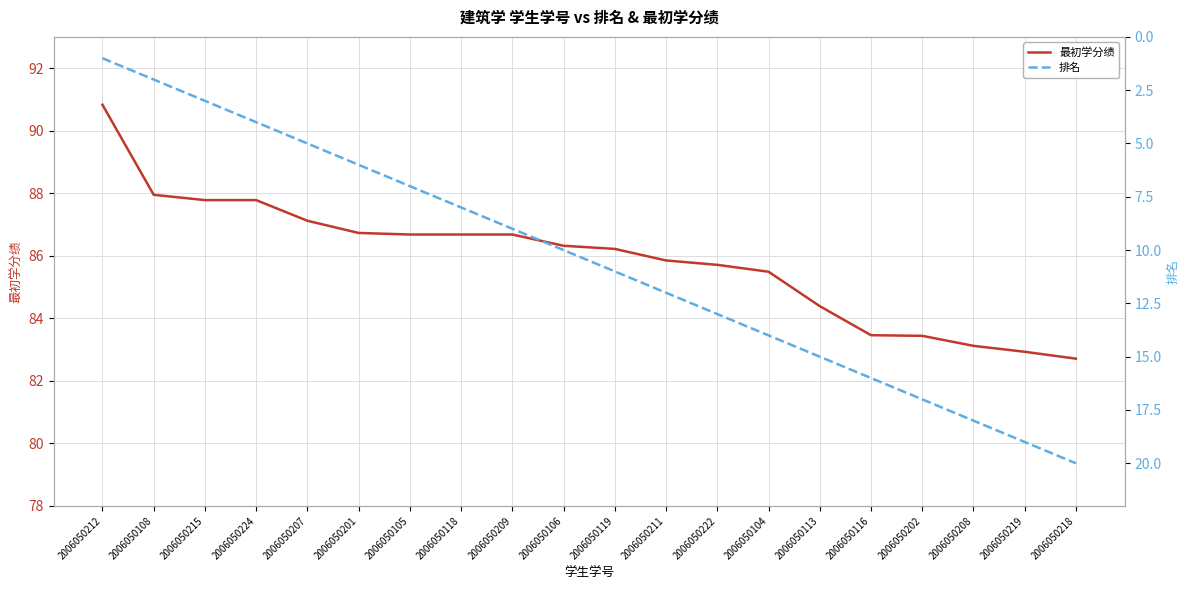

Rank the series by their maximum value, from highest to lowest.

最初学分绩, 排名